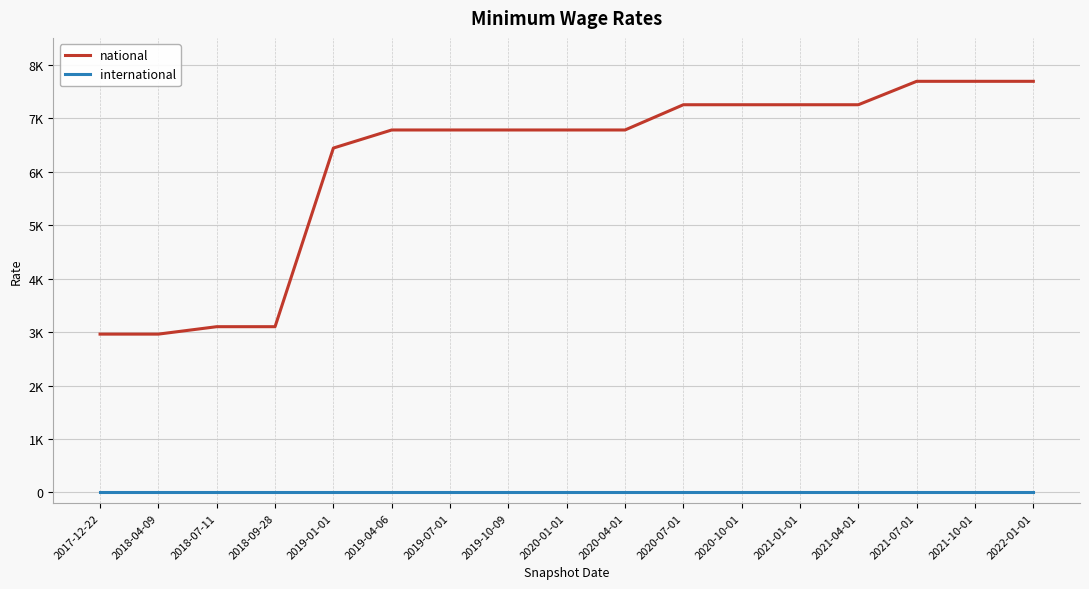

Between 2019-04-06 and 2020-10-01, which series saw the biggest shift?

national